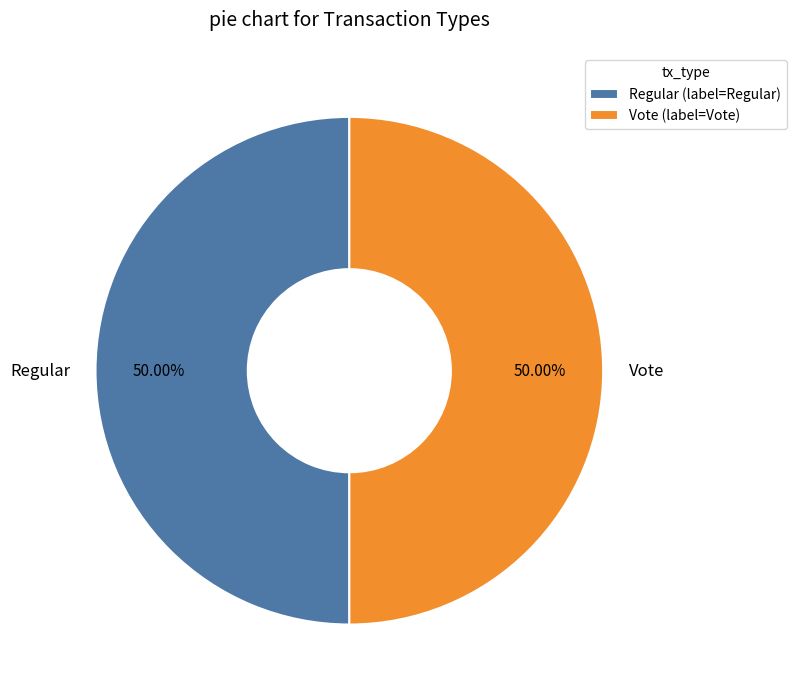

Is it true that Regular is 40% of the pie?

False